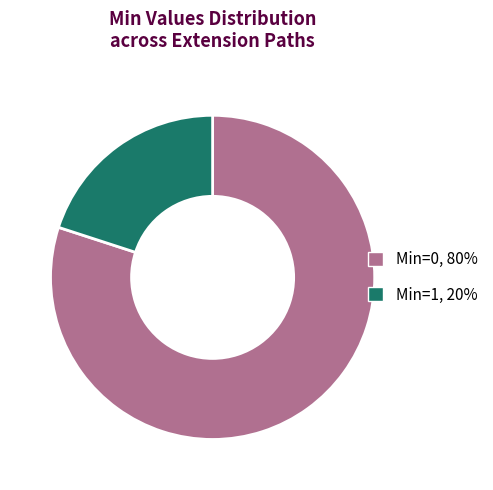

How many segments does this pie chart have?

2